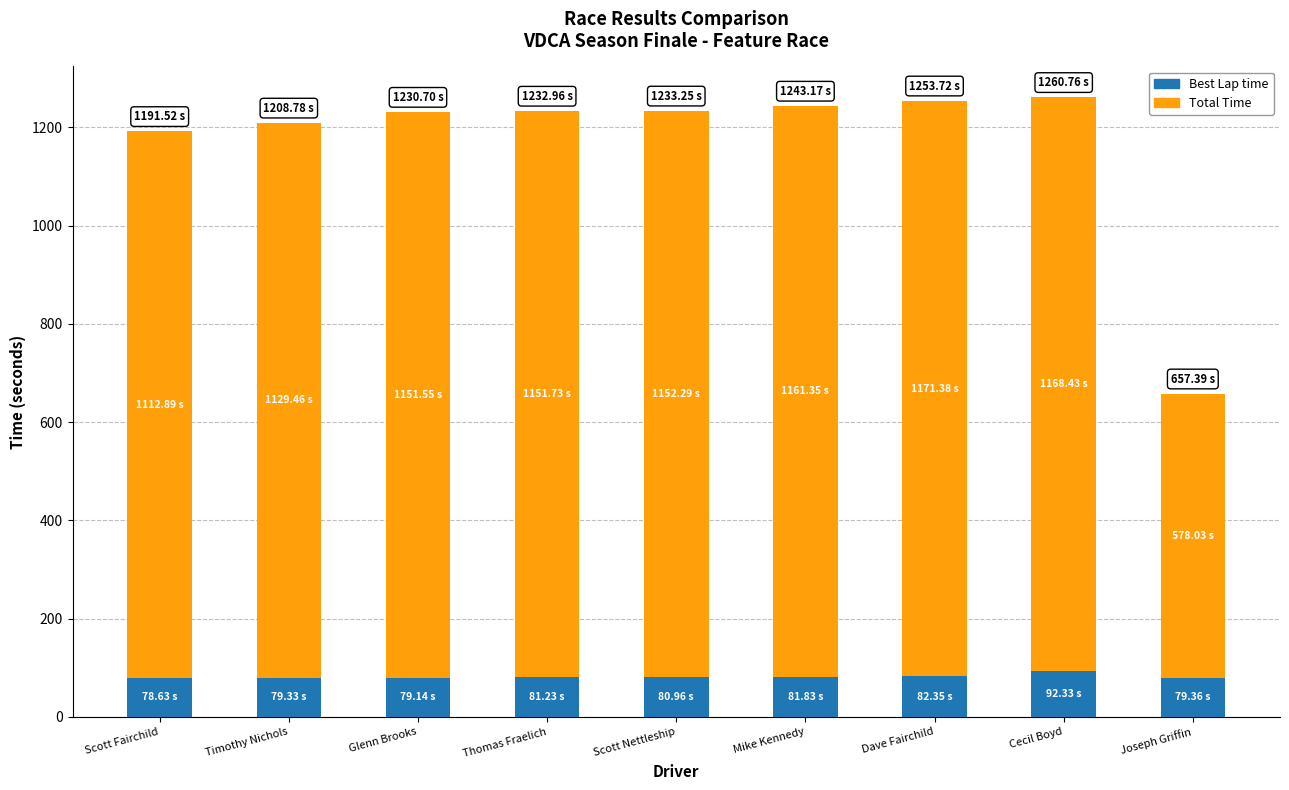

What is the total value across all series at Scott Nettleship?

1233.2